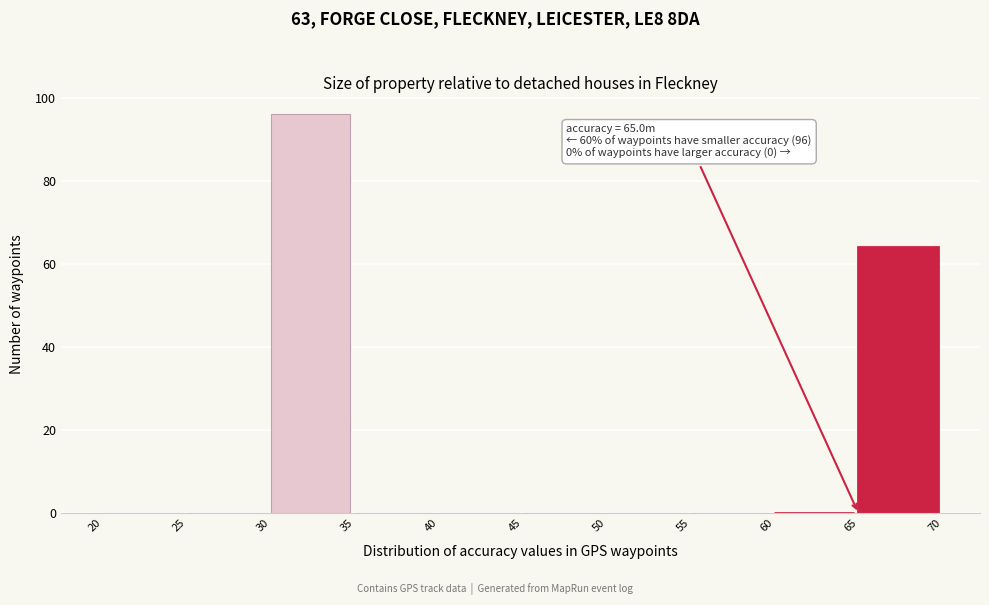

Which range on the x-axis has the tallest bar?

30 to 35